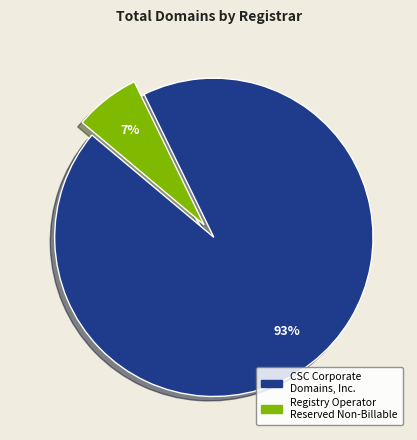

Between CSC Corporate Domains, Inc. and Registry Operator Reserved Non-Billable, which is larger?

CSC Corporate Domains, Inc.